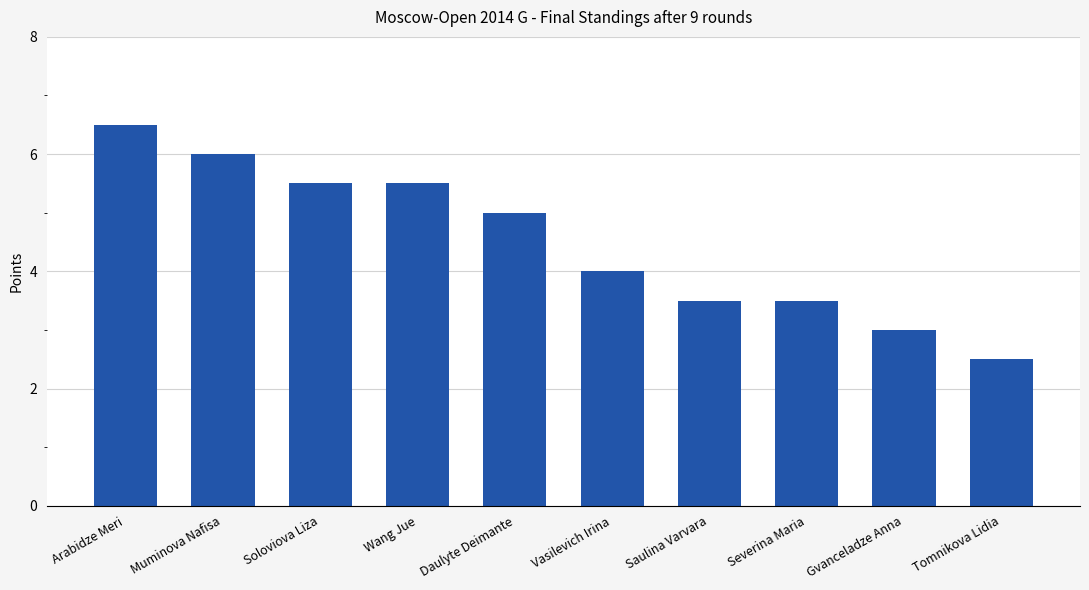

What is the average value?

4.5